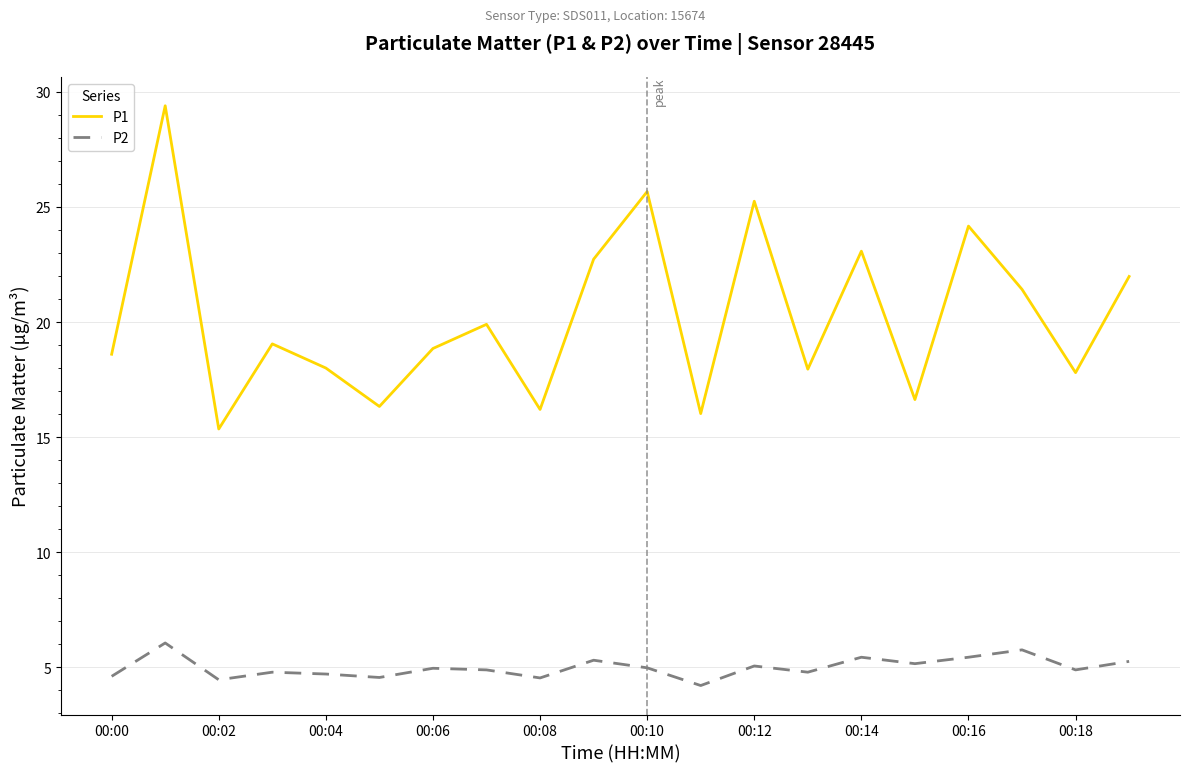

Rank the series by their average value, from lowest to highest.

P2, P1